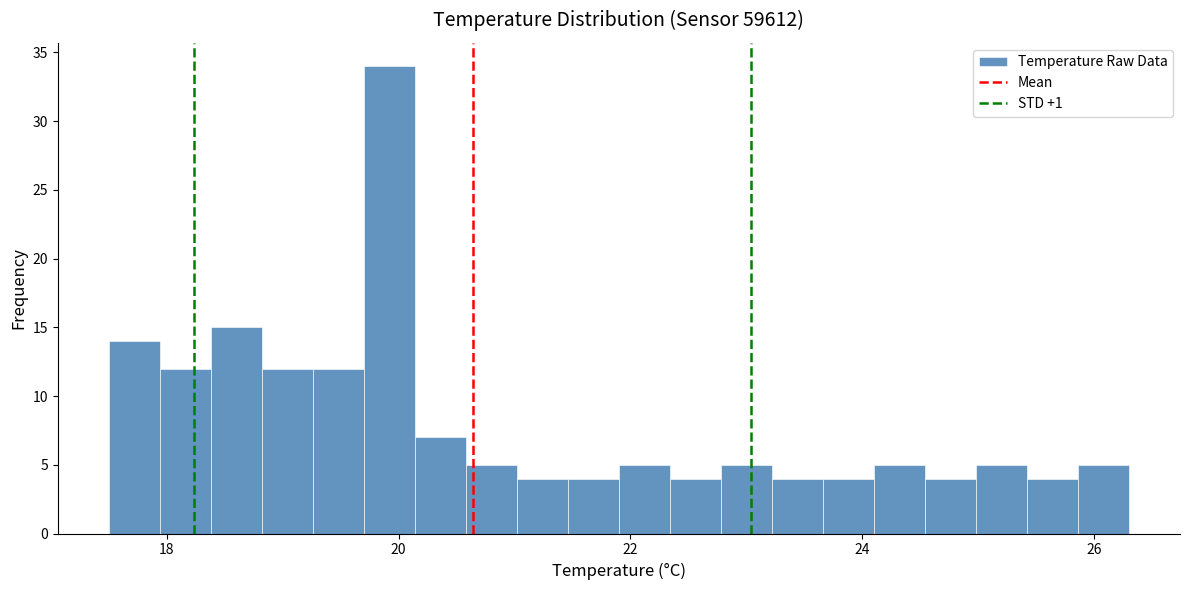

Read against the x-axis, roughly where is the centre of the tallest bar?

20.0